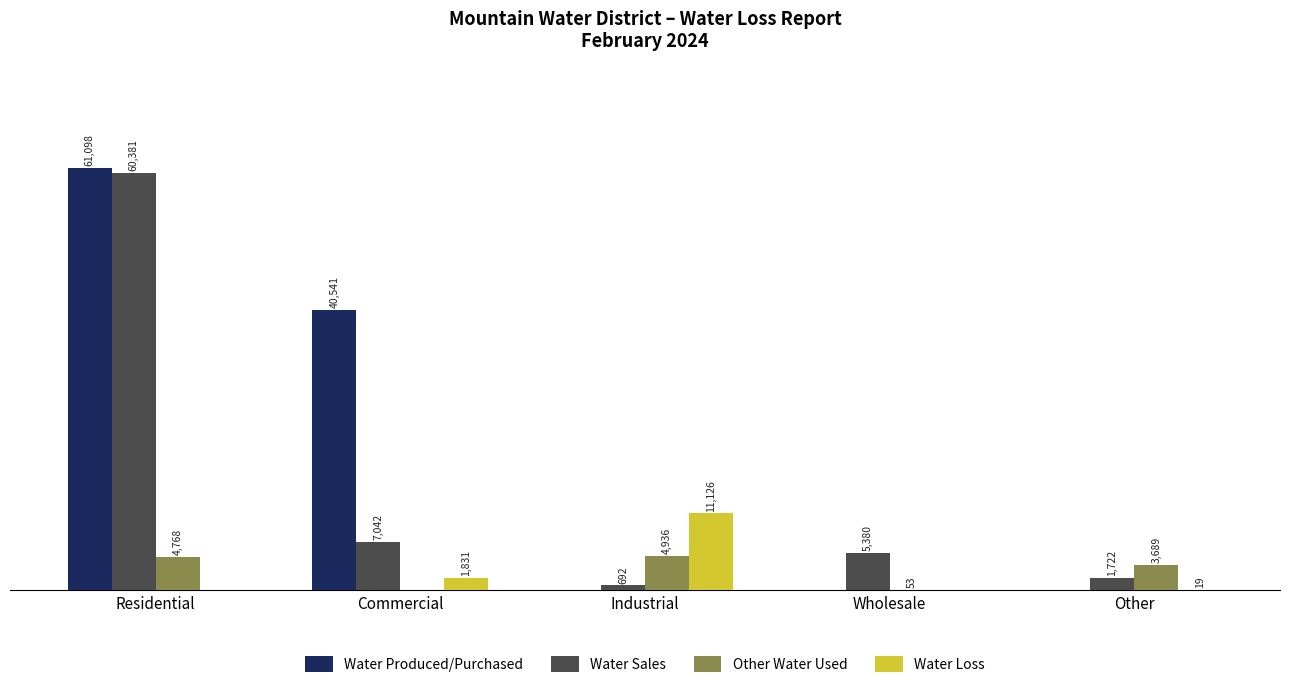

Which series has the largest total across all categories?

Water Produced/Purchased